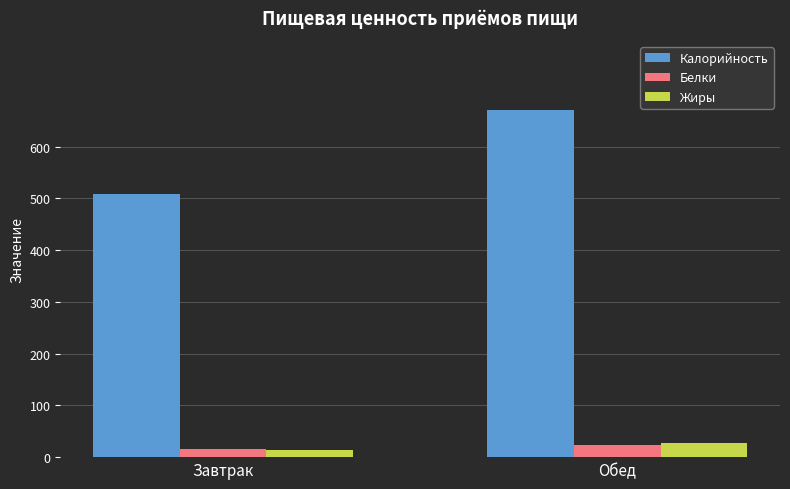

Is it true that Калорийность equals 773 at Завтрак?

False